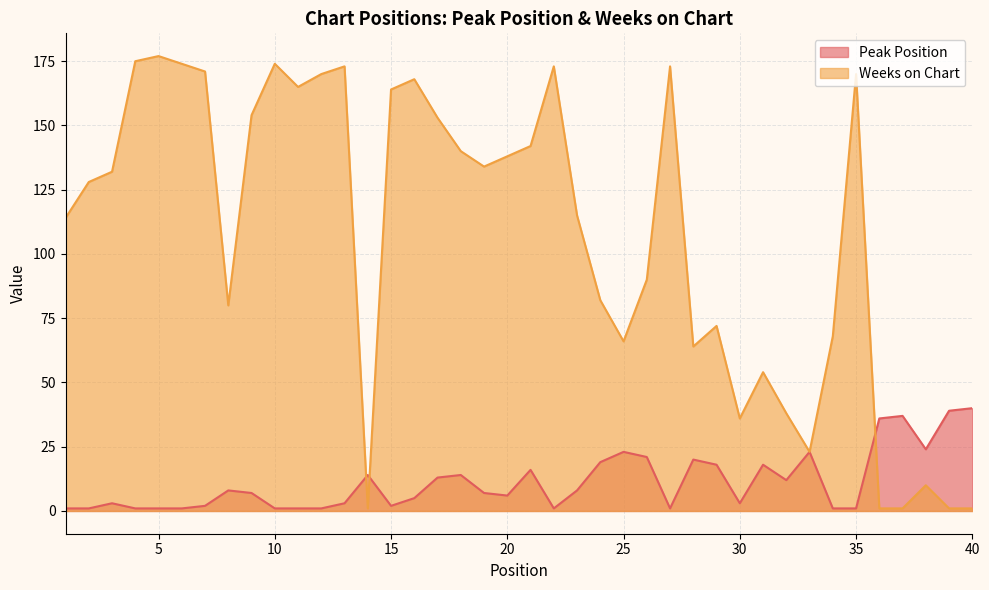

Which series changed the most between 13 and 32?

Weeks on Chart